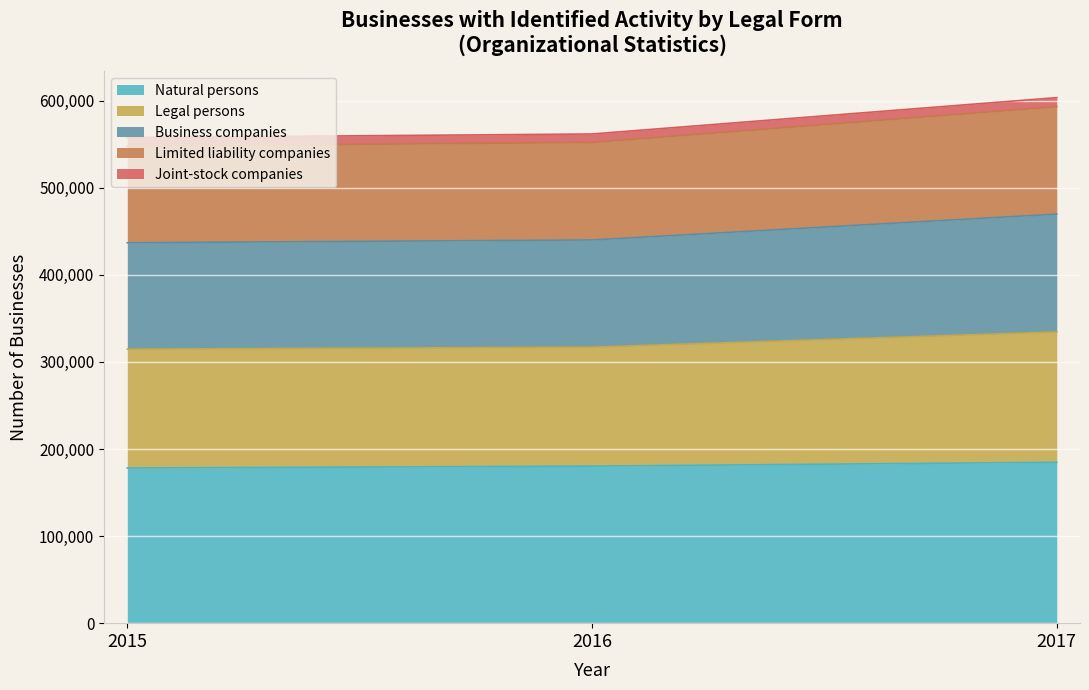

List the labels in order of Limited liability companies value, smallest first.

2015, 2016, 2017